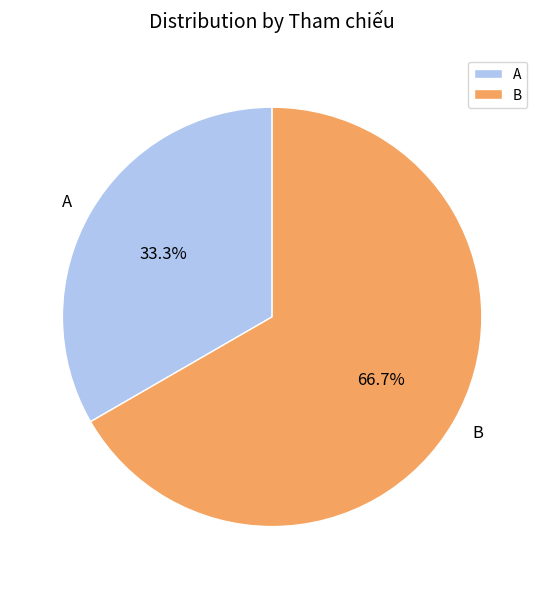

What is the ratio of the value at B to the value at A?

2.0